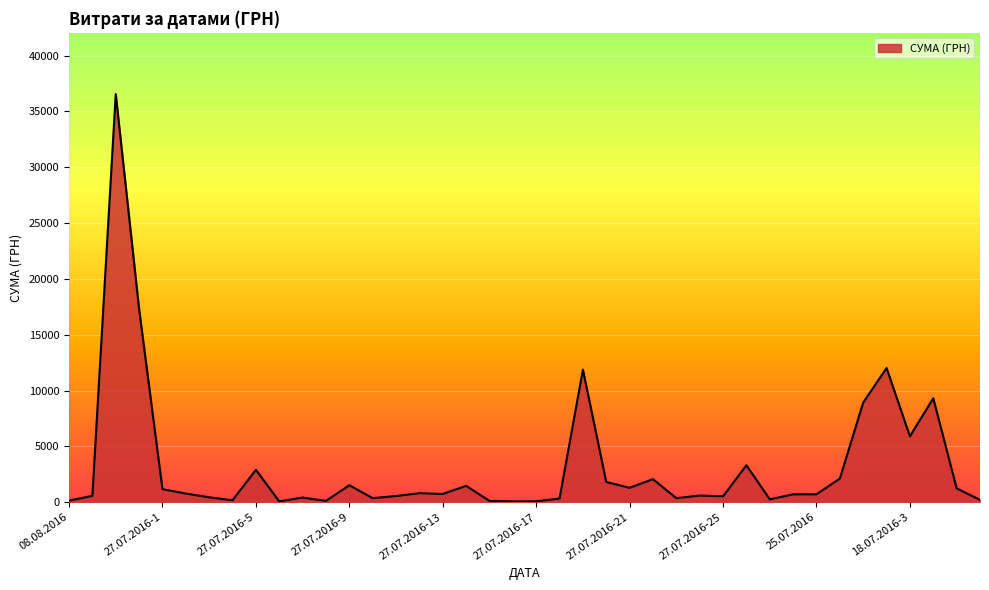

What is the greatest value displayed?

36547.0